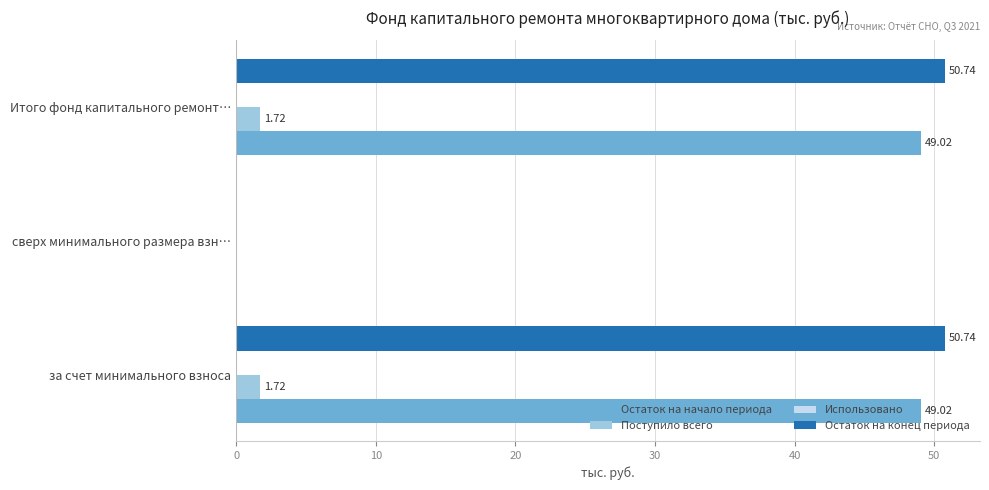

Between сверх минимального размера взн… and Итого фонд капитального ремонт…, which series saw the biggest shift?

Остаток на конец периода